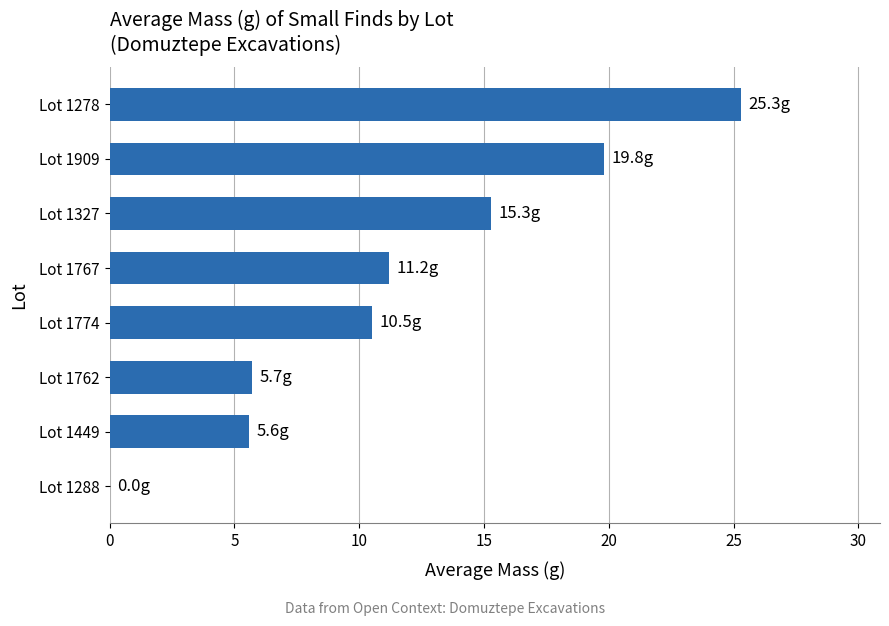

Which has a higher value, Lot 1762 or Lot 1288?

Lot 1762